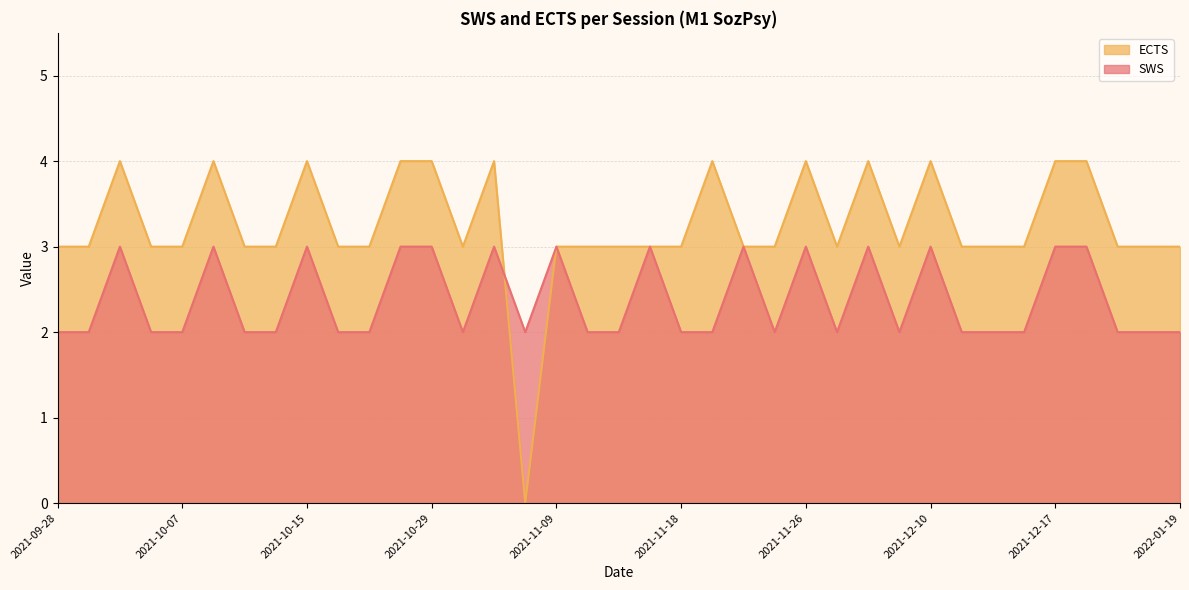

Rank the series by their average value, from lowest to highest.

SWS, ECTS